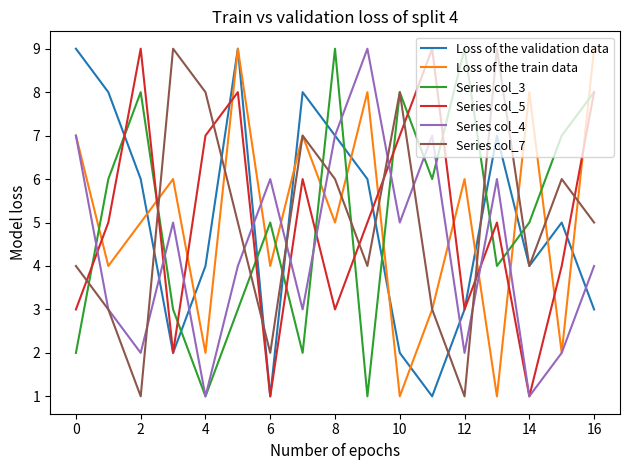

What is the maximum value shown in the chart?

9